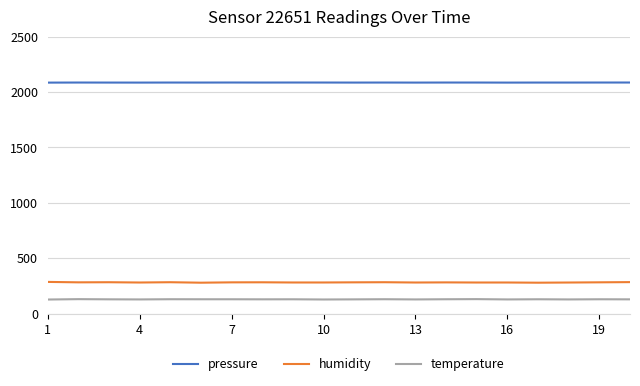

What is the maximum value for pressure?

2085.6